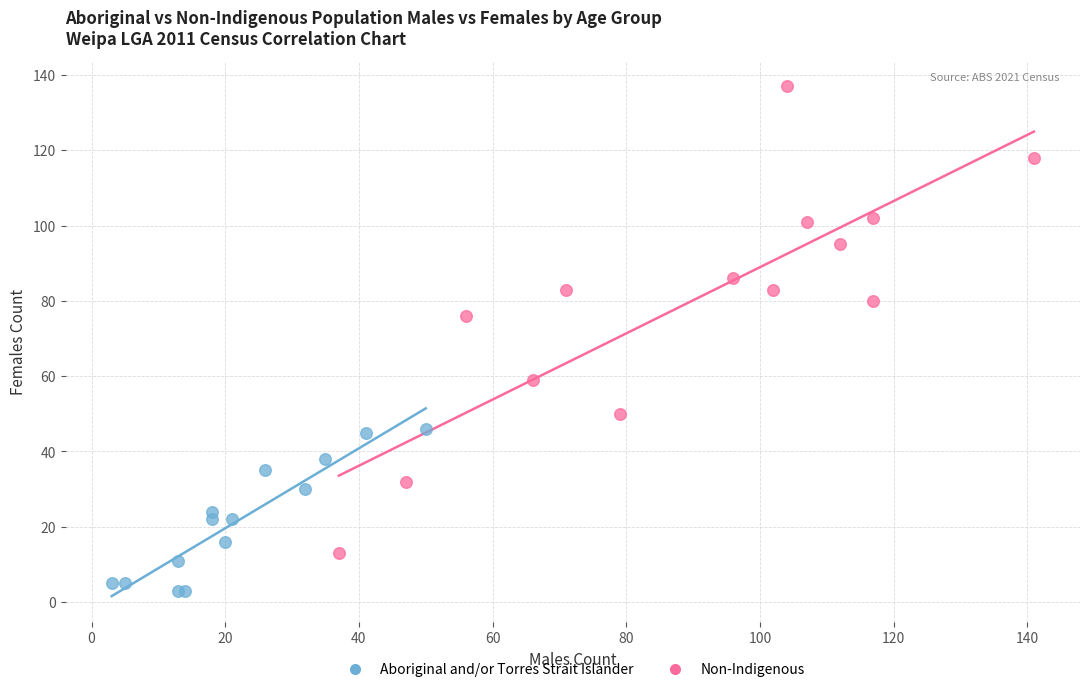

Which series contains the highest Y value?

Non-Indigenous